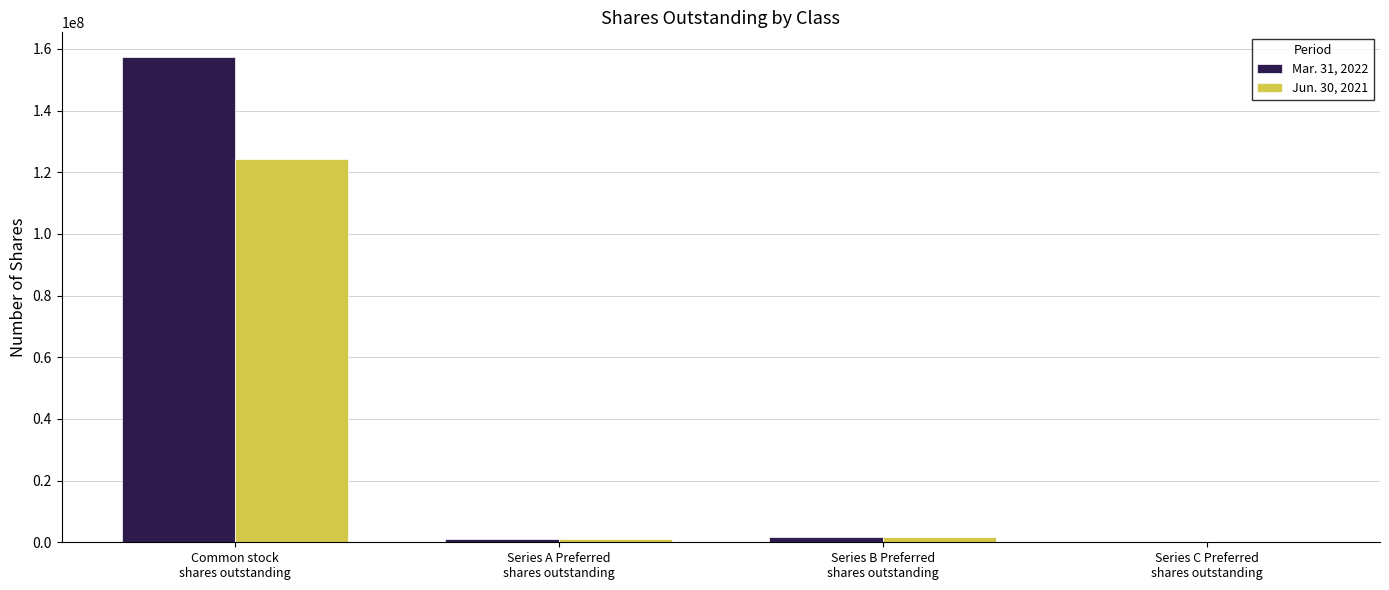

How many groups of bars are there?

4